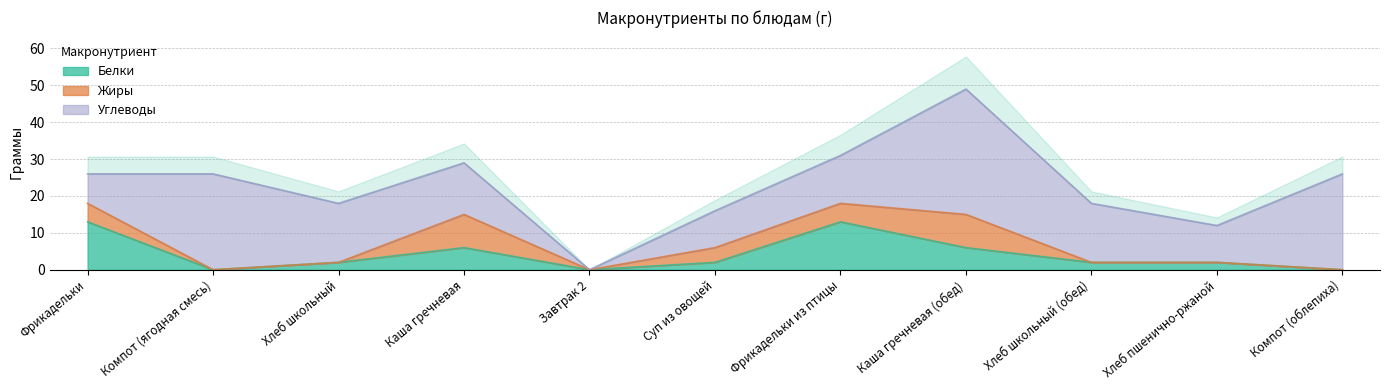

Where is Жиры nearest to the value 4?

Суп из овощей